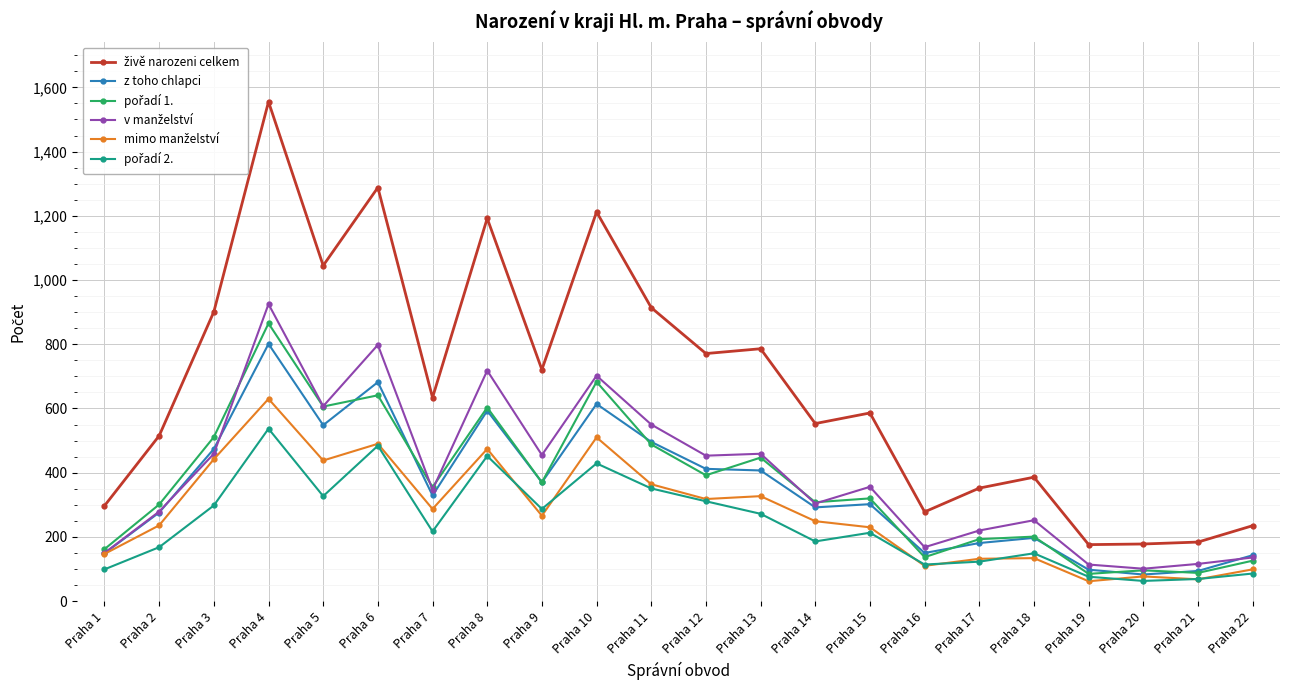

At which category is the sum across all series the highest?

Praha 4